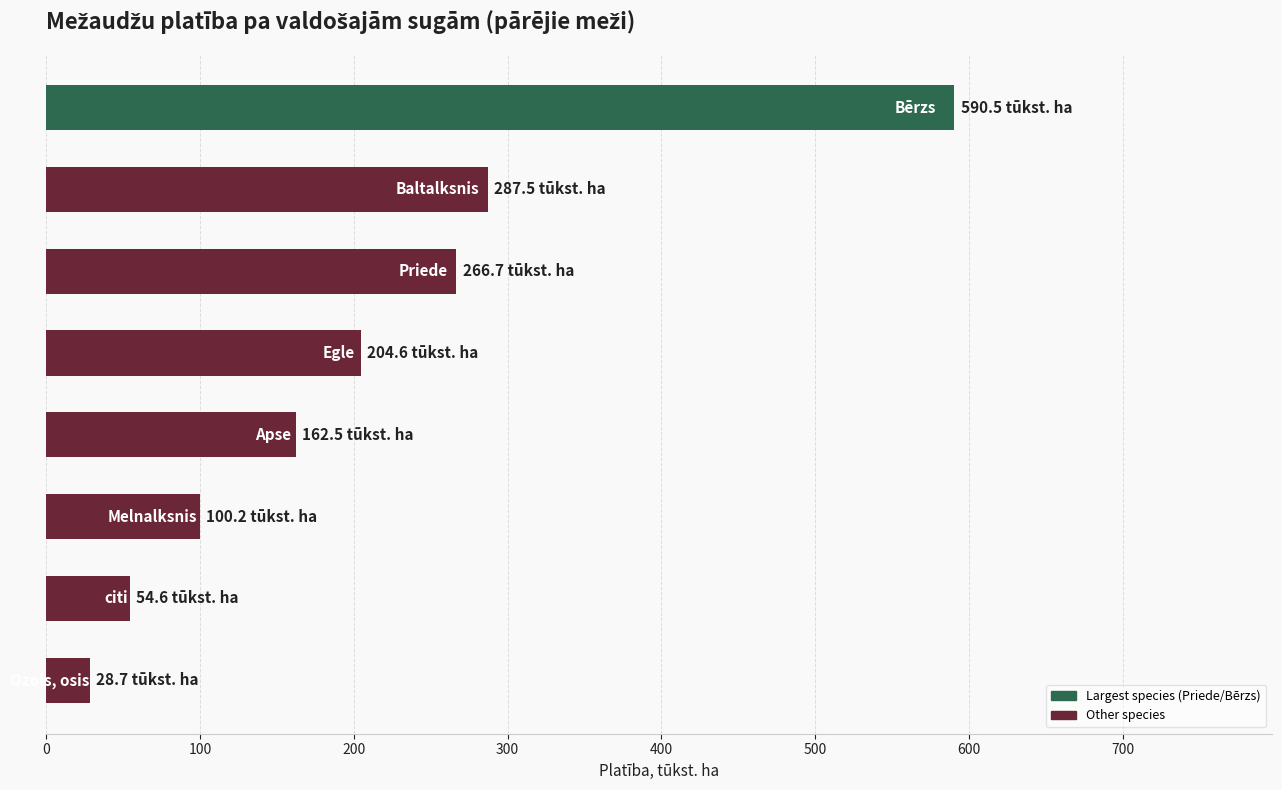

What is the difference between the maximum and minimum values?

561.8